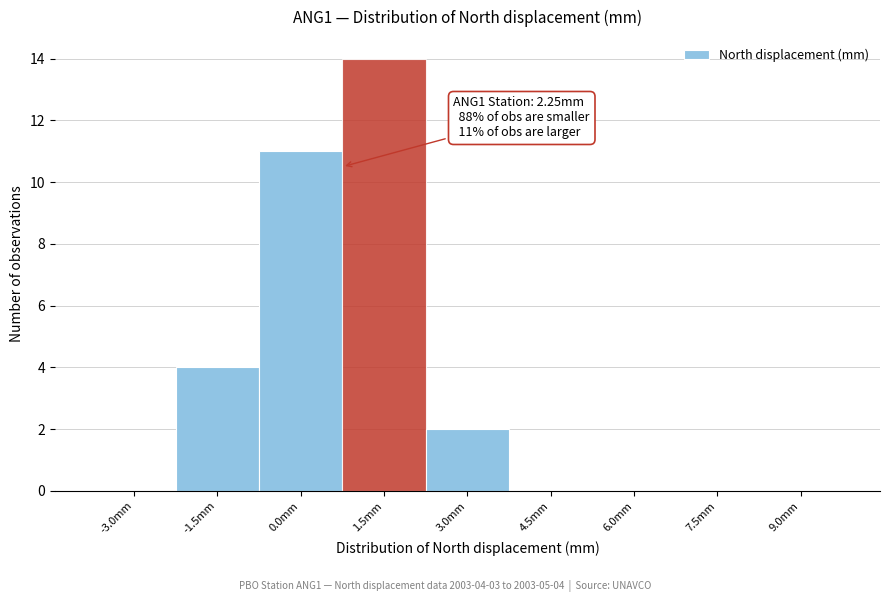

Reading left to right, list all the values displayed in this chart.

-3.0mm=0	-1.5mm=4	0.0mm=11	1.5mm=14	3.0mm=2	4.5mm=0	6.0mm=0	7.5mm=0	9.0mm=0